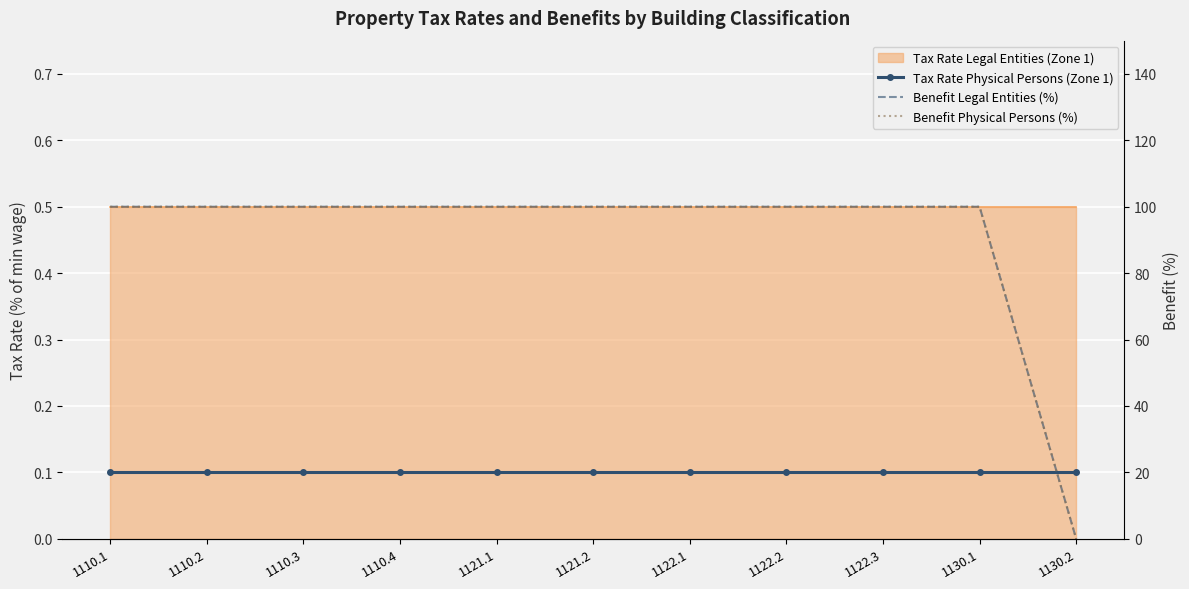

The value of Benefit Physical Persons (%) at 1130.2 is 30.8. True or false?

False